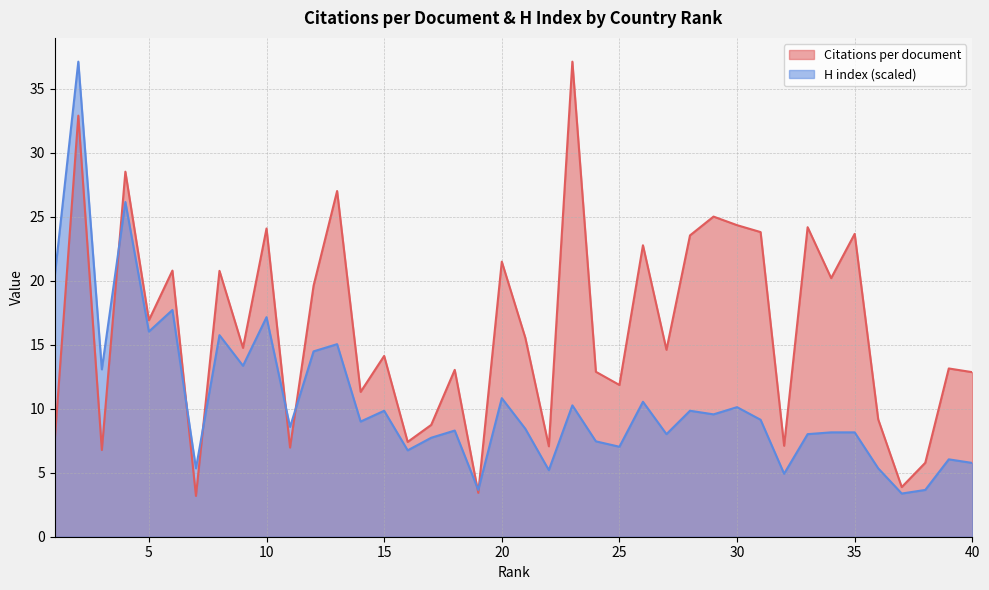

Where is the first local minimum for Citations per document?

3